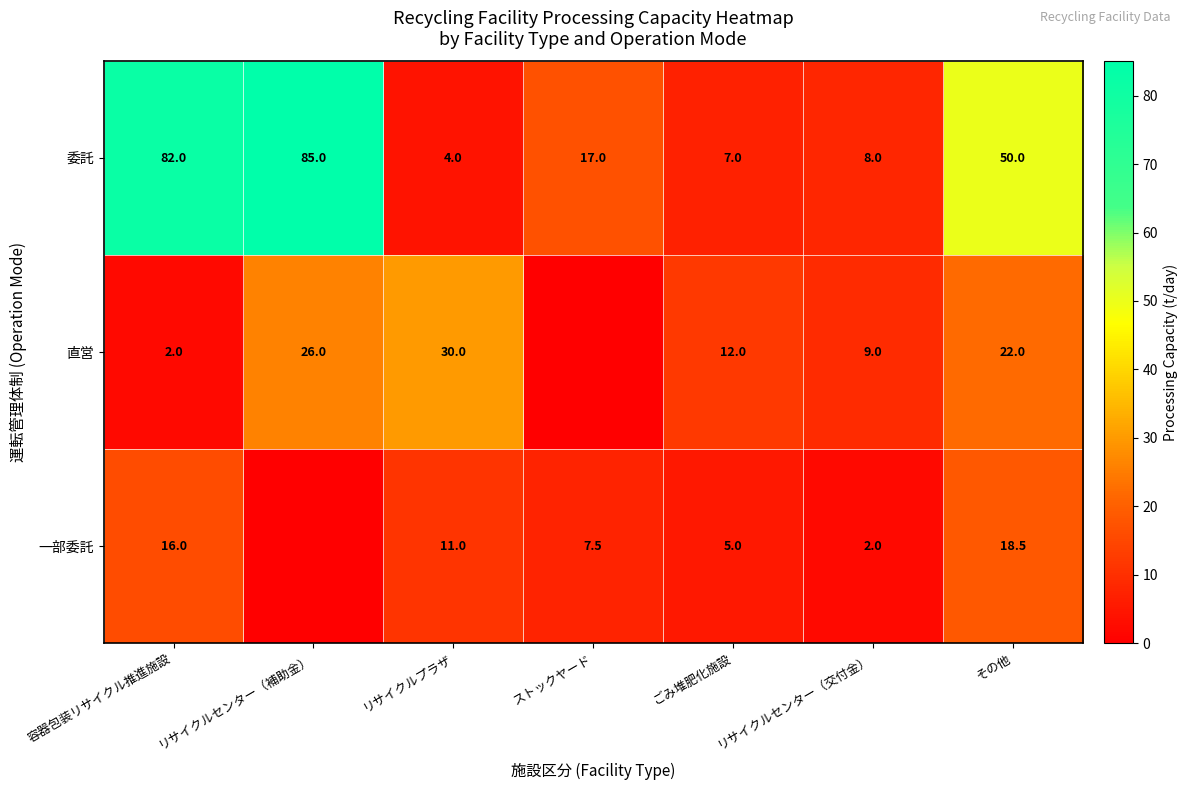

Count the number of data series in this chart.

3